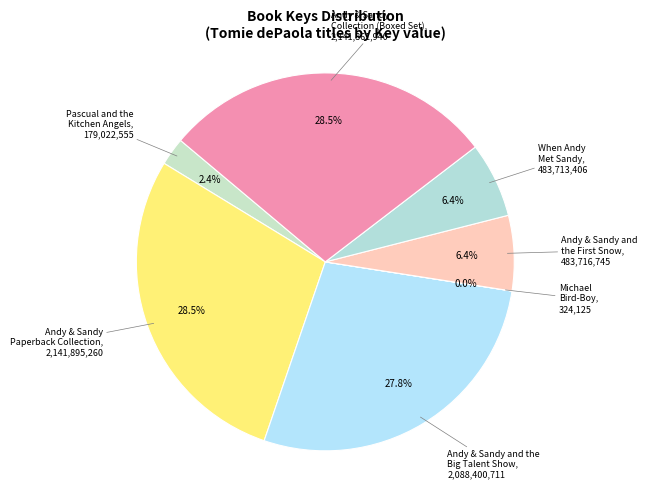

To the nearest percent, what is the average slice percentage?

14%